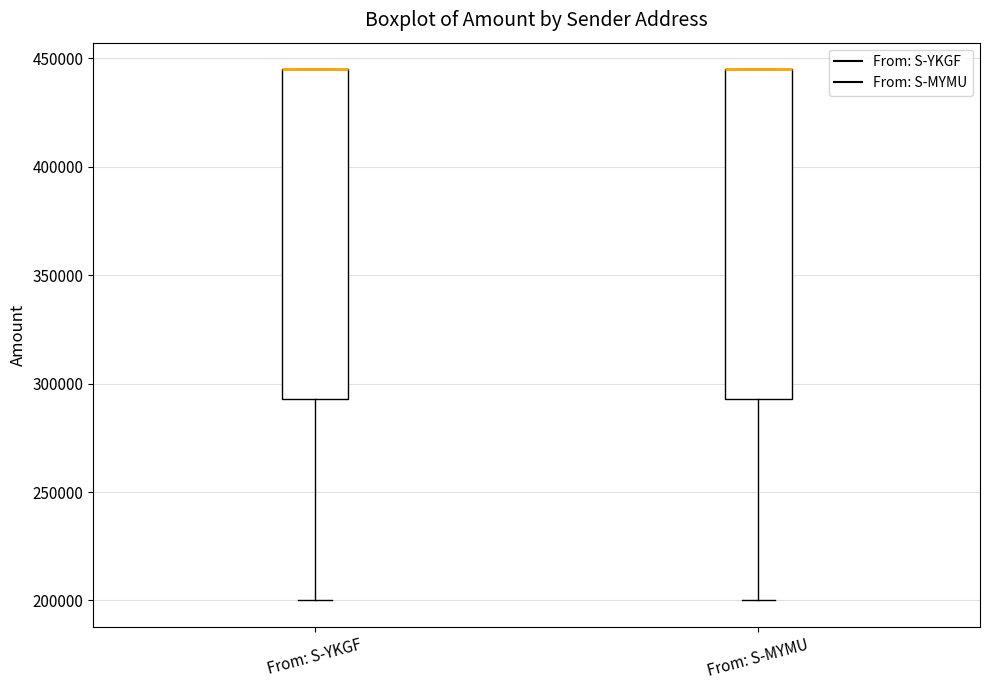

Reading left to right, read every box against the y-axis: the position of its median line, the range the box covers, and the ends of its whiskers. The values are not printed on the chart, so give them approximately, as read against the axis.

From: S-YKGF: median 445000 (drawn on the box's upper edge), box 295000 to 445000, whiskers 200000 to 445000
From: S-MYMU: median 445000 (drawn on the box's upper edge), box 295000 to 445000, whiskers 200000 to 445000